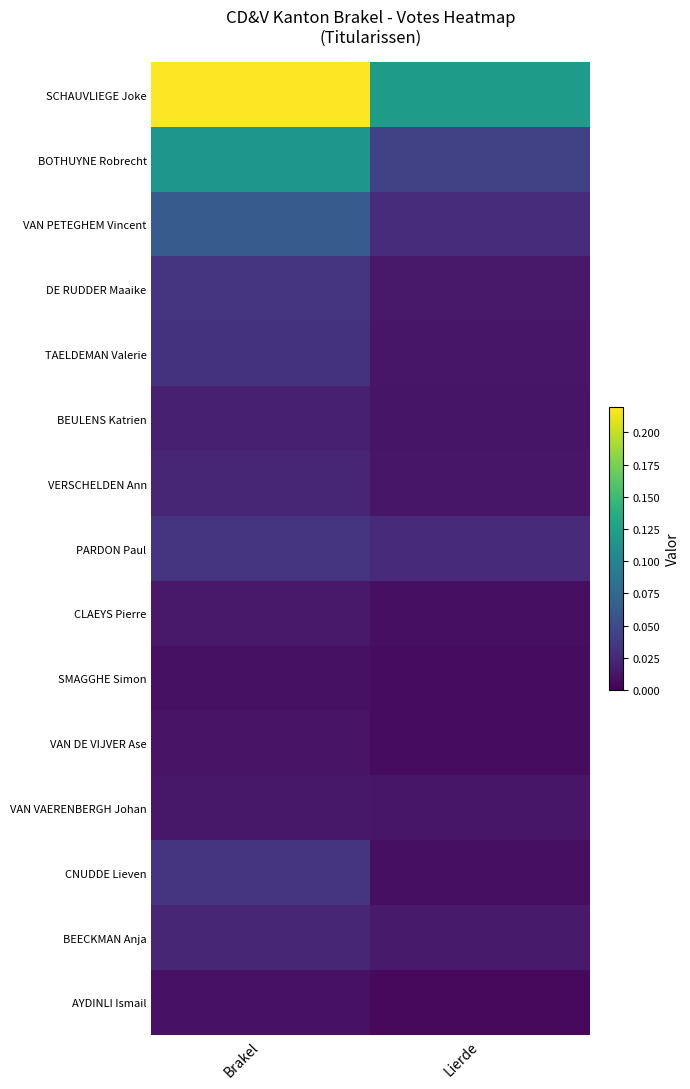

What is the maximum value shown in the chart?

0.2